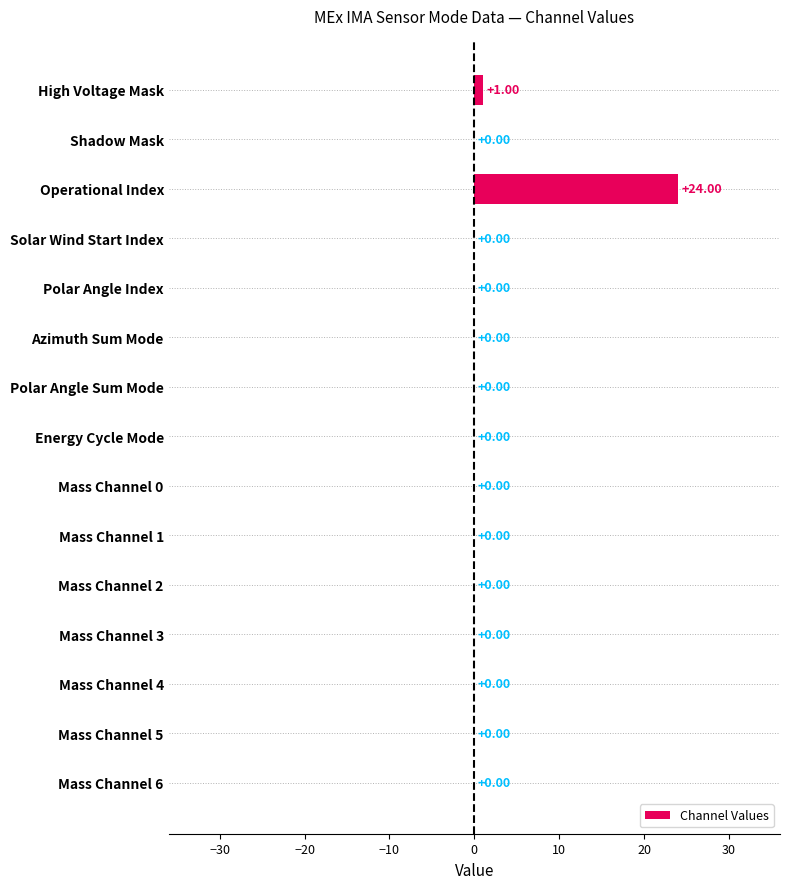

What is the sum of all values?

25